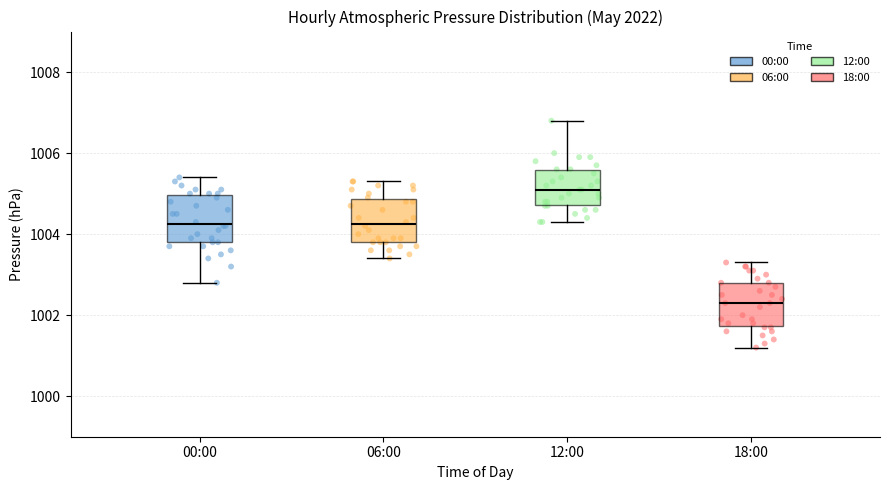

Reading left to right, transcribe this box plot: for each box, give where its median line is, the range the box spans, and where its two whiskers end, as read against the y-axis. The values are not printed on the chart, so give them approximately, as read against the axis.

00:00: median 1004.2, box 1003.8 to 1005.0, whiskers 1002.8 to 1005.4
06:00: median 1004.2, box 1003.8 to 1004.8, whiskers 1003.4 to 1005.4
12:00: median 1005.2, box 1004.8 to 1005.6, whiskers 1004.4 to 1006.8
18:00: median 1002.4, box 1001.8 to 1002.8, whiskers 1001.2 to 1003.4